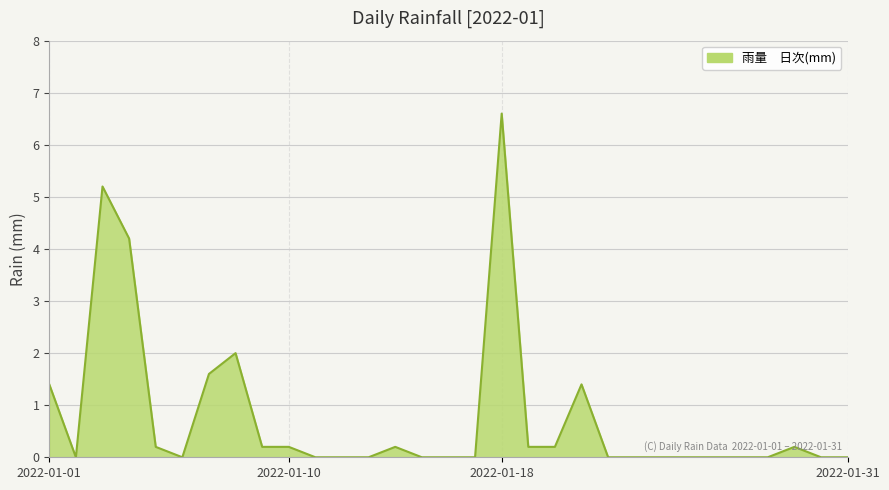

What is the greatest value displayed?

6.6